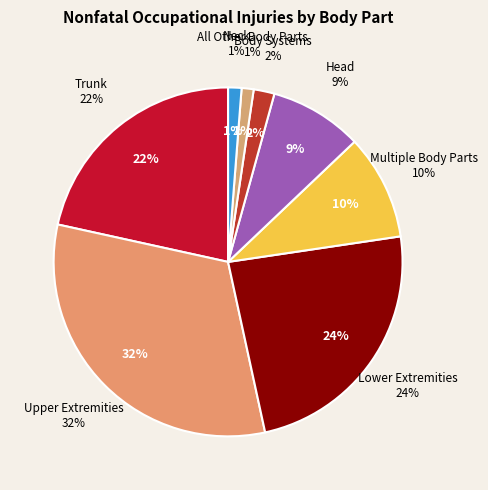

The Body Systems slice represents 16% of the pie. True or false?

False